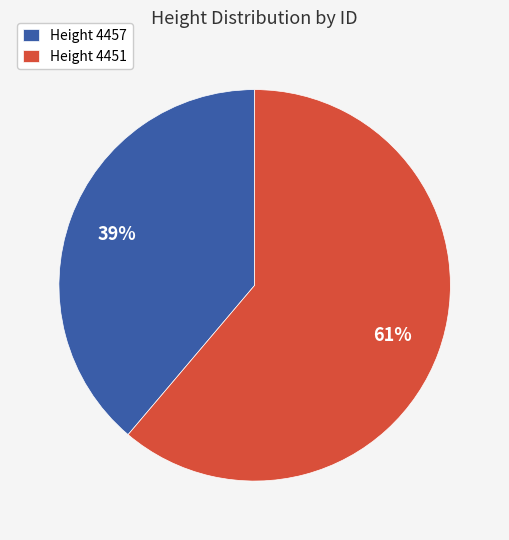

Is it true that Height 4451 is 61% of the pie?

True